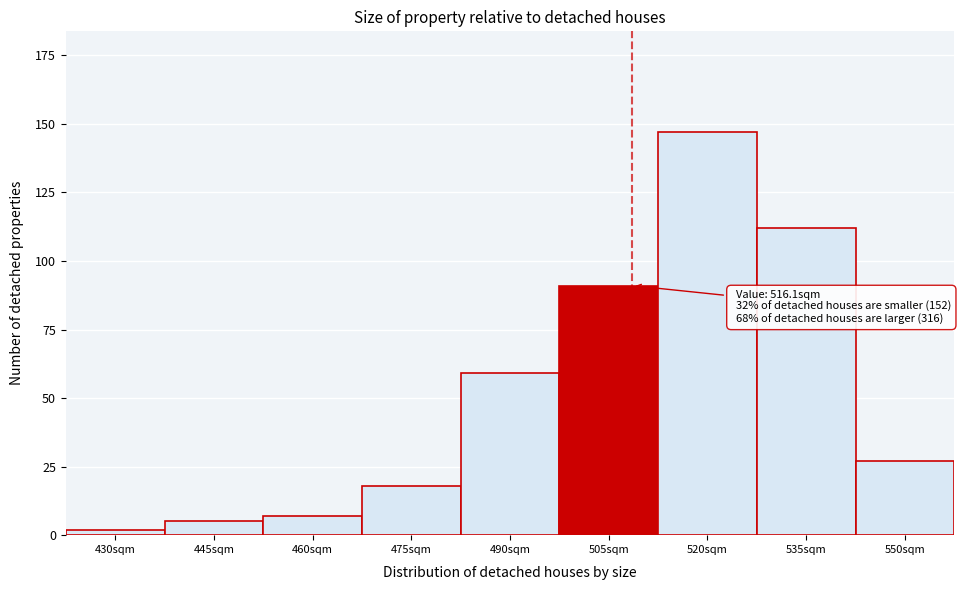

Reading right to left, list all the values displayed in this chart.

550sqm=27	535sqm=112	520sqm=147	505sqm=91	490sqm=59	475sqm=18	460sqm=7	445sqm=5	430sqm=2